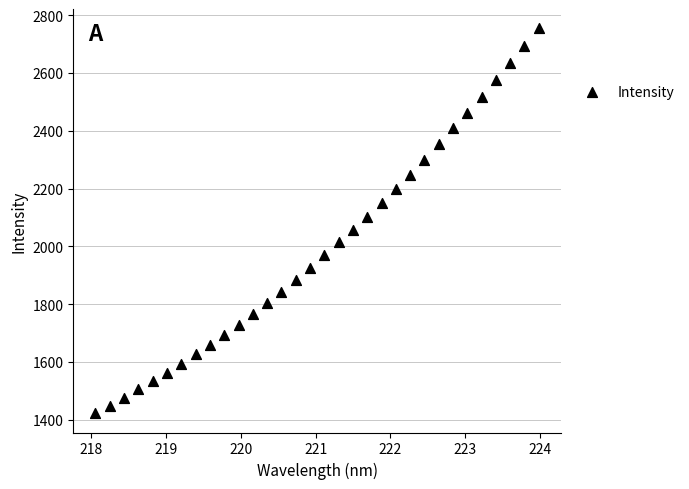

What is the range of Y values (max minus min)?

1331.9